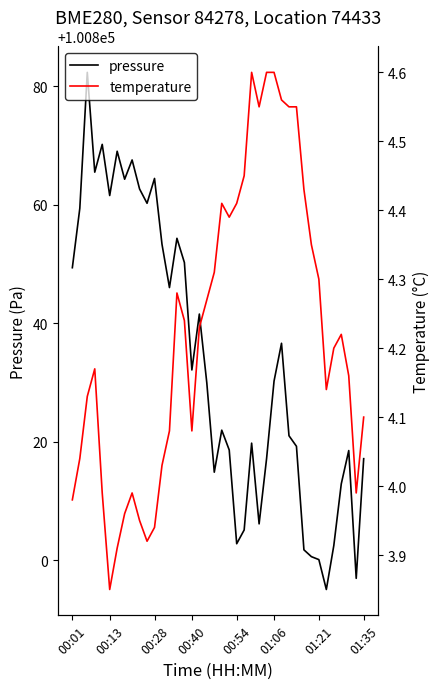

What is the lowest value of the pressure series?

100795.1